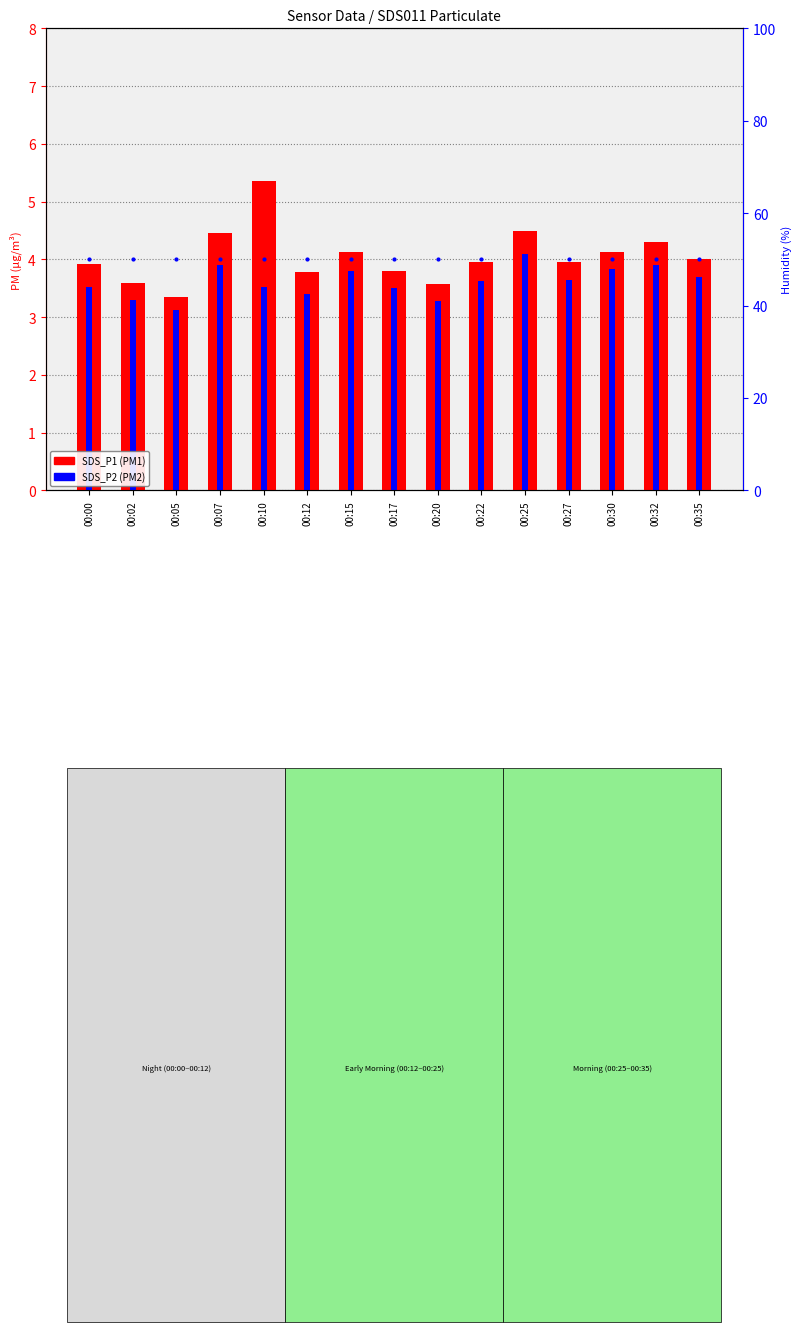

What value does the Humidity (approx) series have at 00:17?

50.0